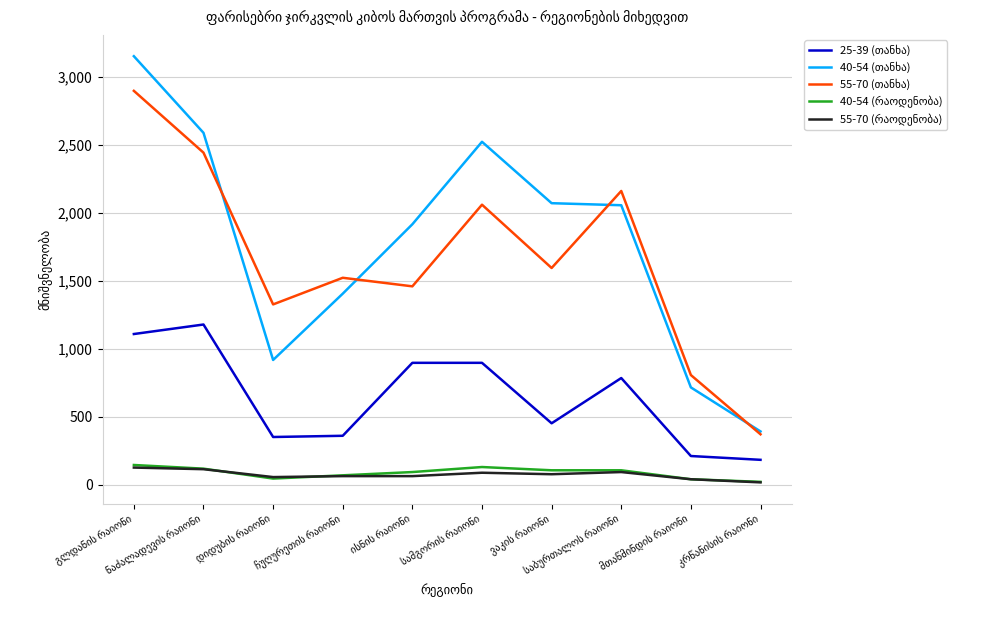

What is the greatest value displayed?

3153